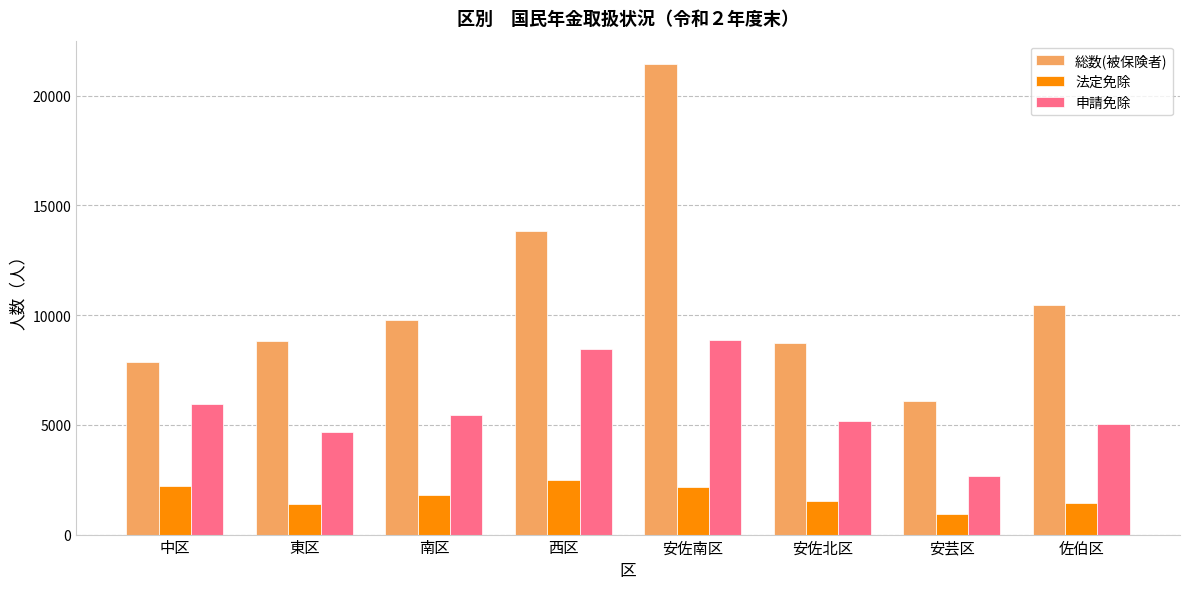

How many values in the 申請免除 series are below 5454?

4